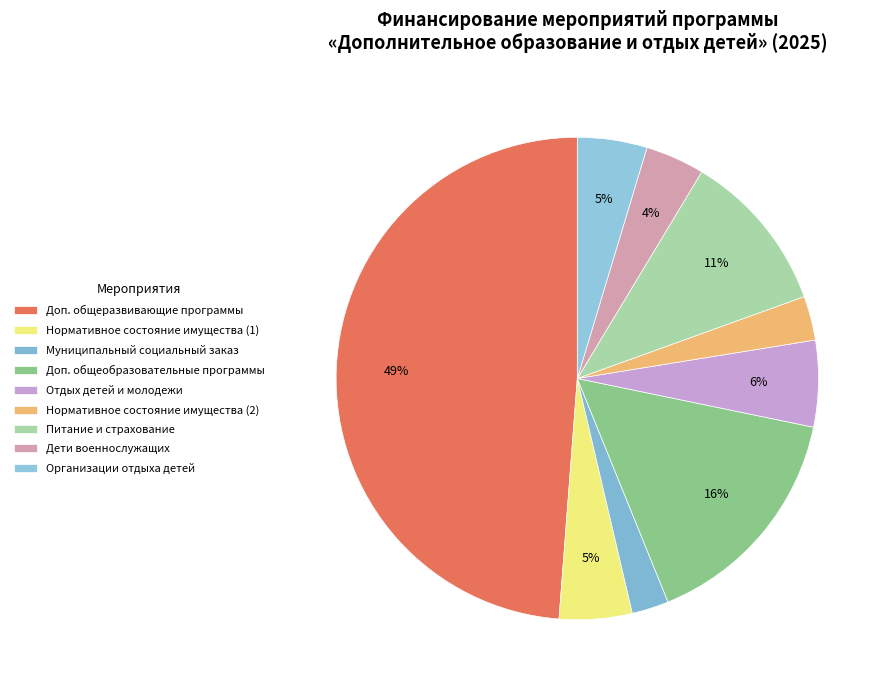

How many slices are in this pie chart?

9